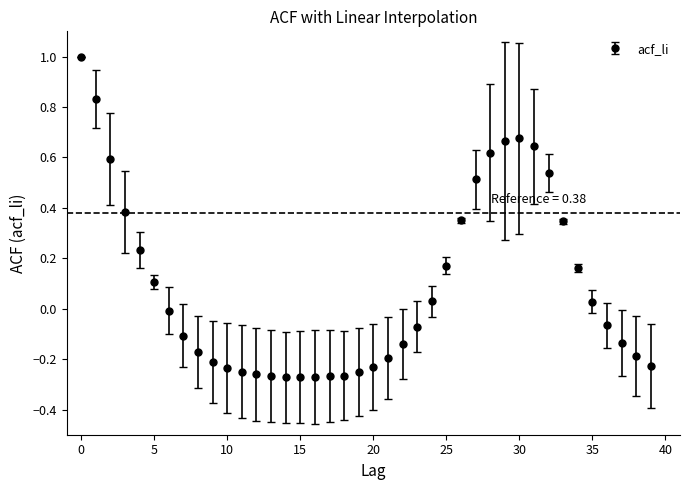

What is the sum of all values?

3.5